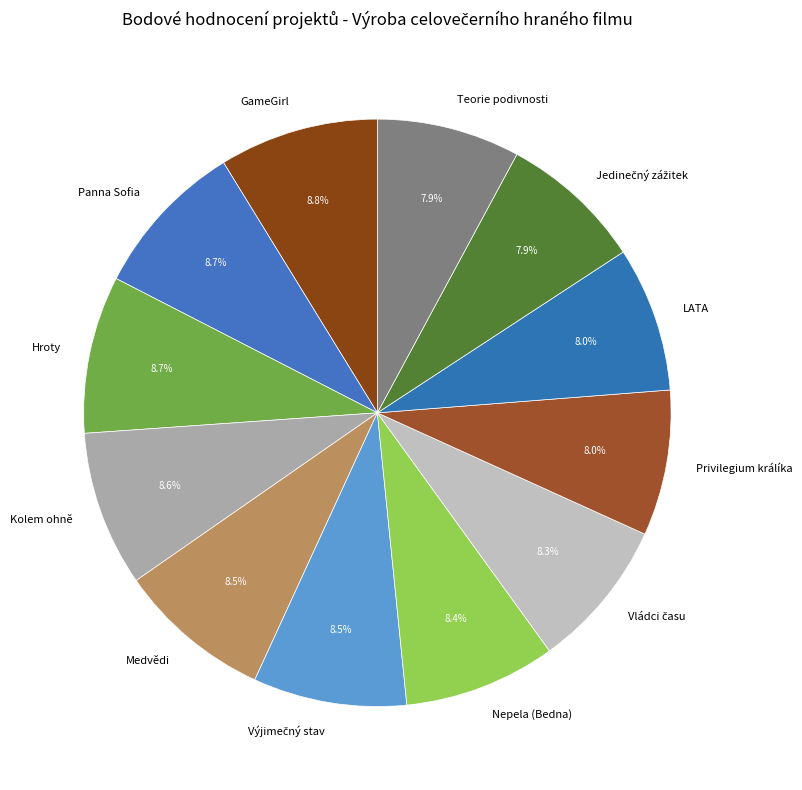

What percentage is NOT represented by Kolem ohně?

91.4%